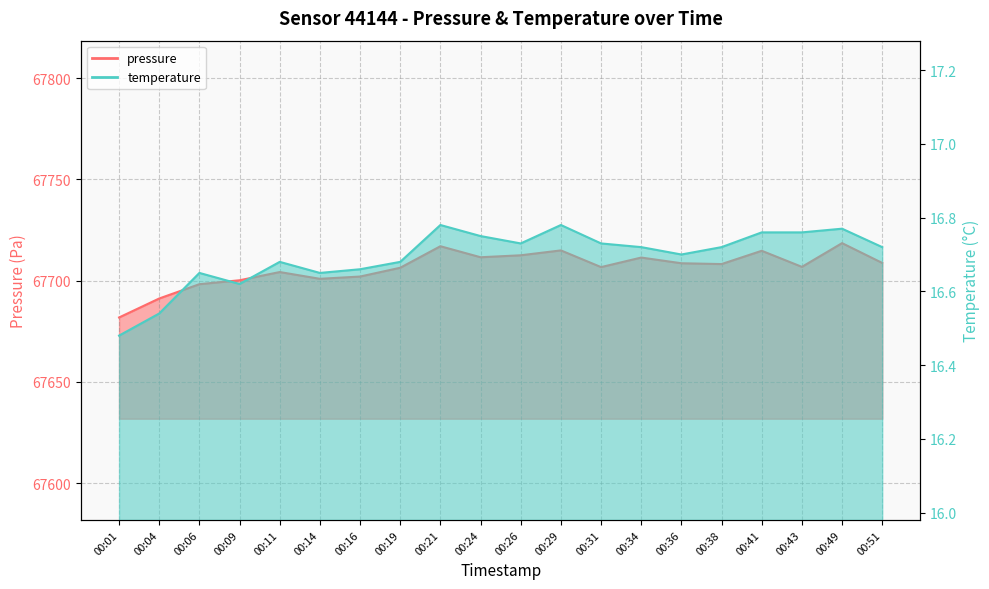

The pressure series shows 113797.5 at 00:04. True or false?

False